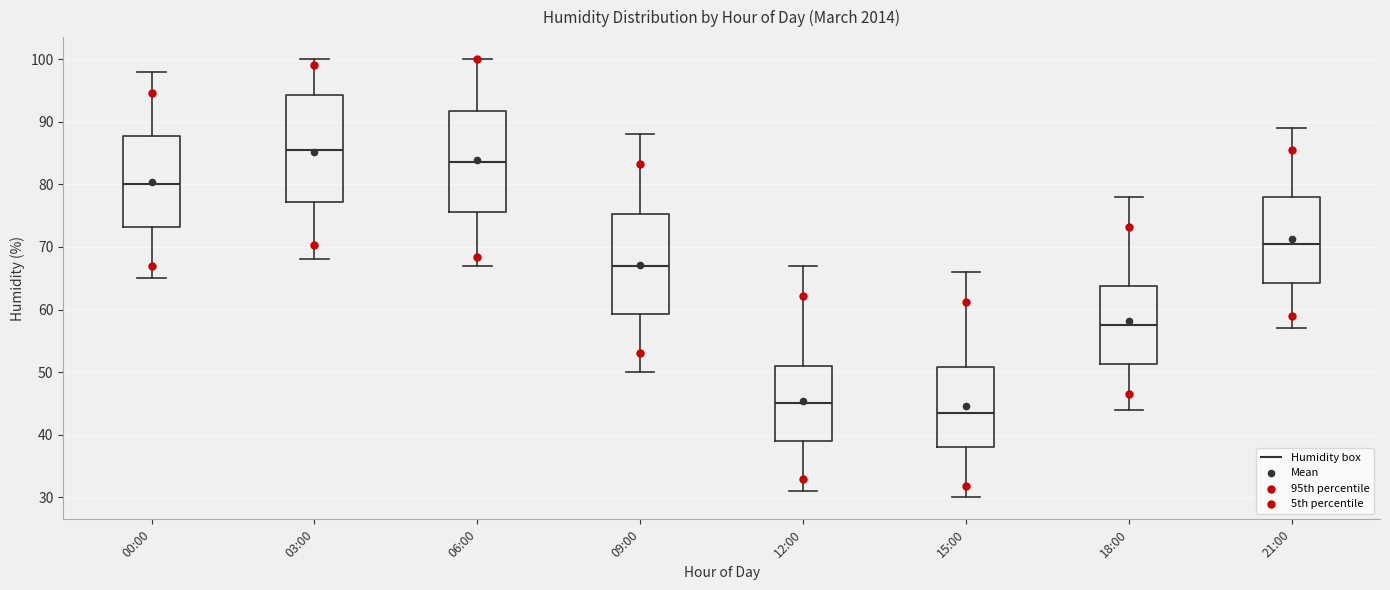

Reading left to right, transcribe this box plot: for each box, give where its median line is, the range the box spans, and where its two whiskers end, as read against the y-axis. The values are not printed on the chart, so give them approximately, as read against the axis.

00:00: median 80, box 73 to 88, whiskers 65 to 98
03:00: median 86, box 77 to 94, whiskers 68 to 100
06:00: median 84, box 76 to 92, whiskers 67 to 100
09:00: median 67, box 59 to 75, whiskers 50 to 88
12:00: median 45, box 39 to 51, whiskers 31 to 67
15:00: median 44, box 38 to 51, whiskers 30 to 66
18:00: median 58, box 51 to 64, whiskers 44 to 78
21:00: median 71, box 64 to 78, whiskers 57 to 89